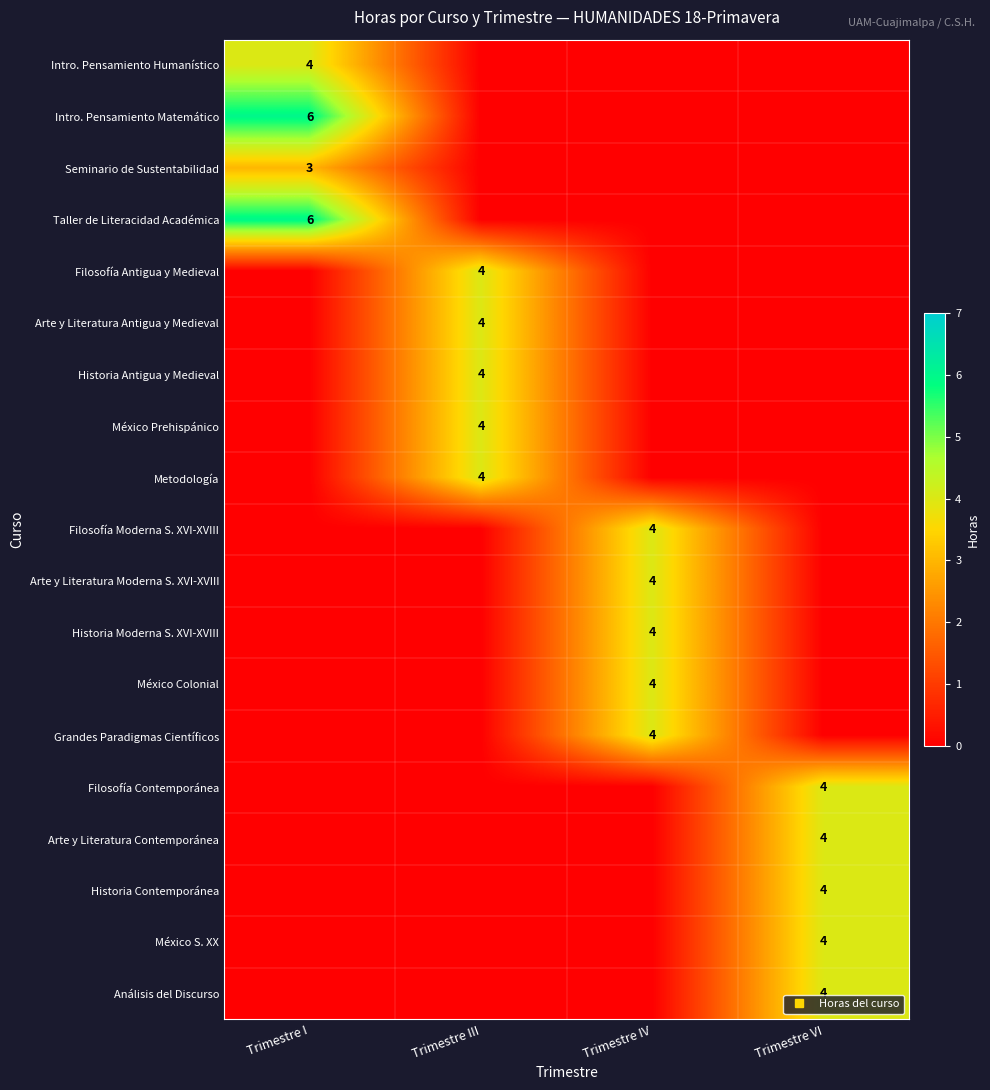

How many data points in Intro. Pensamiento Matemático are above 0?

1